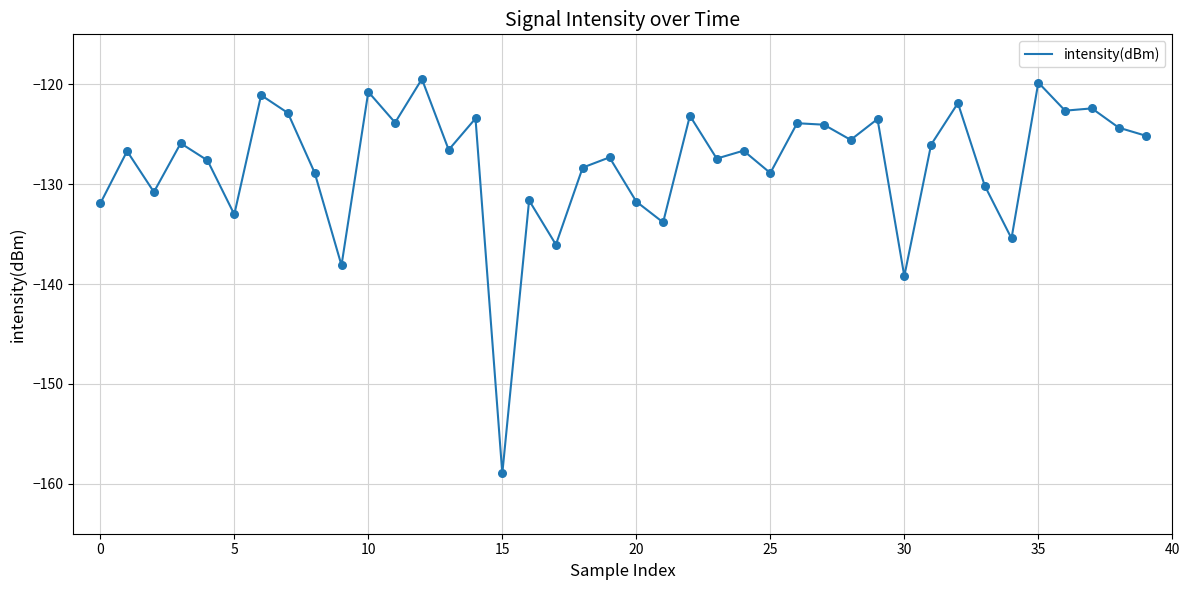

What is the difference between the maximum and minimum values?

39.5